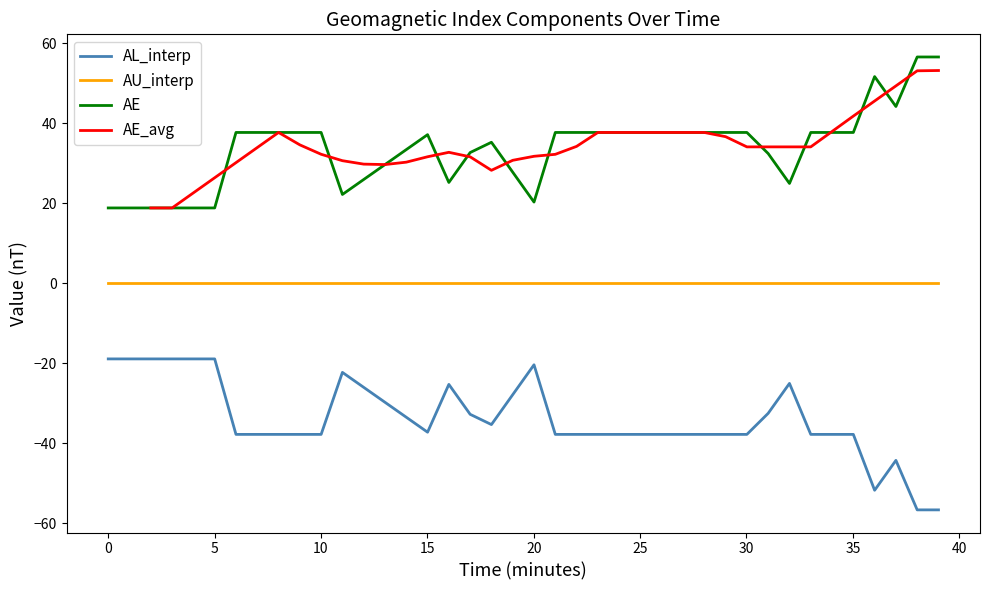

Rank the series by their average value, from highest to lowest.

AE, AE_avg, AU_interp, AL_interp